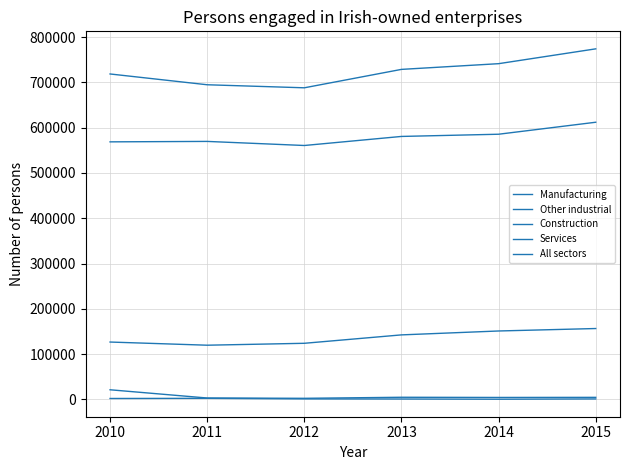

In Construction, how many points are higher than both neighbors (excluding endpoints)?

1